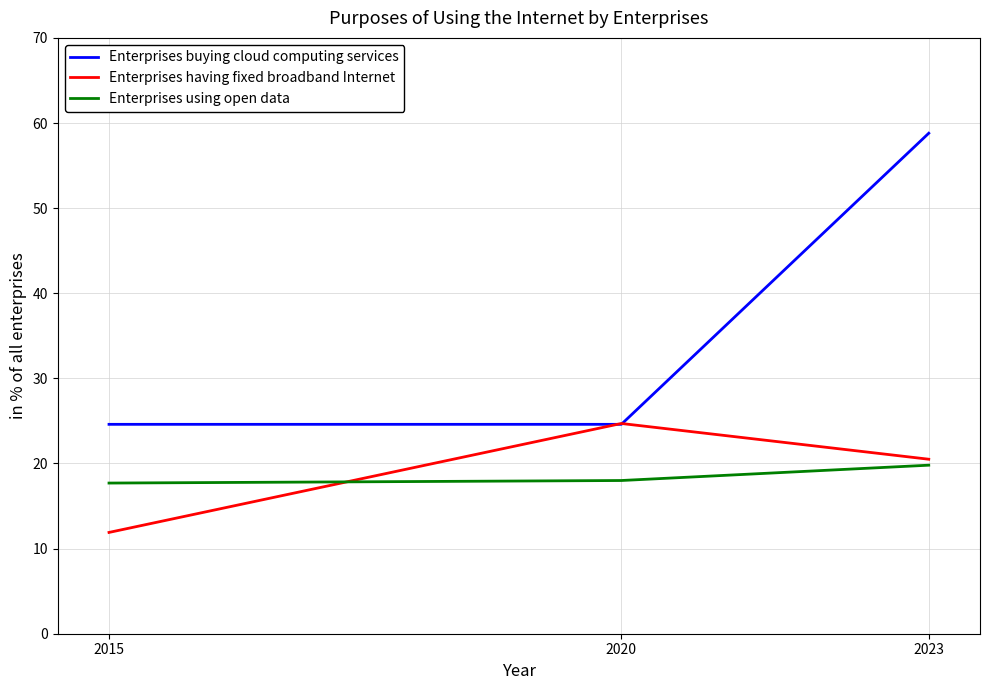

Which series has the largest range (max minus min)?

Enterprises buying cloud computing services